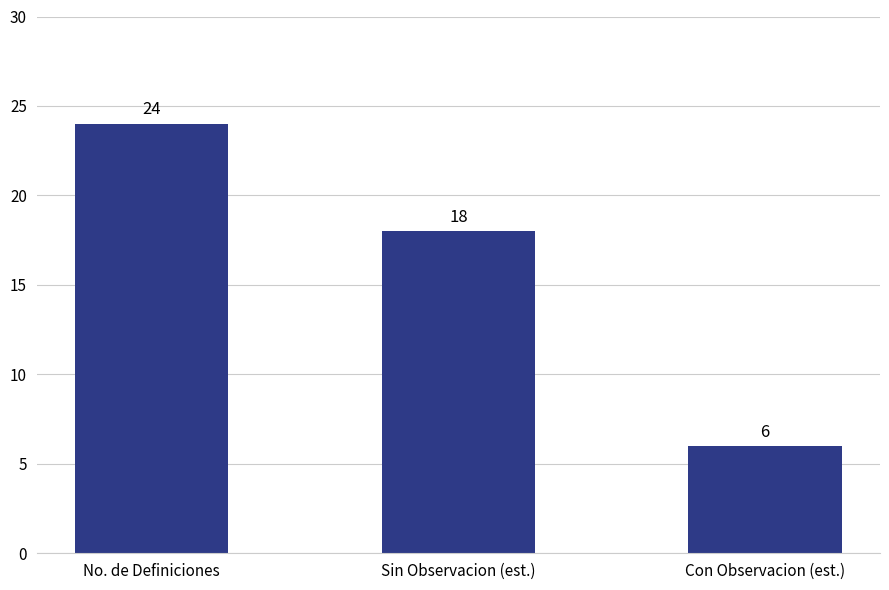

Is it true that the value at No. de Definiciones is 24?

True